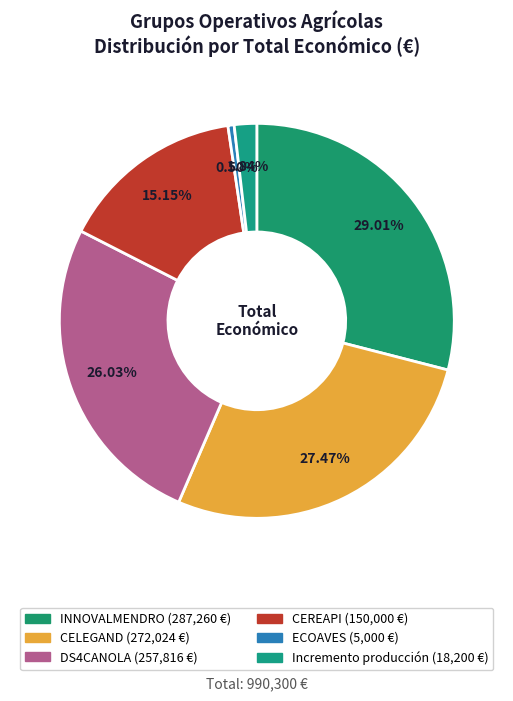

How many slices are in this pie chart?

6